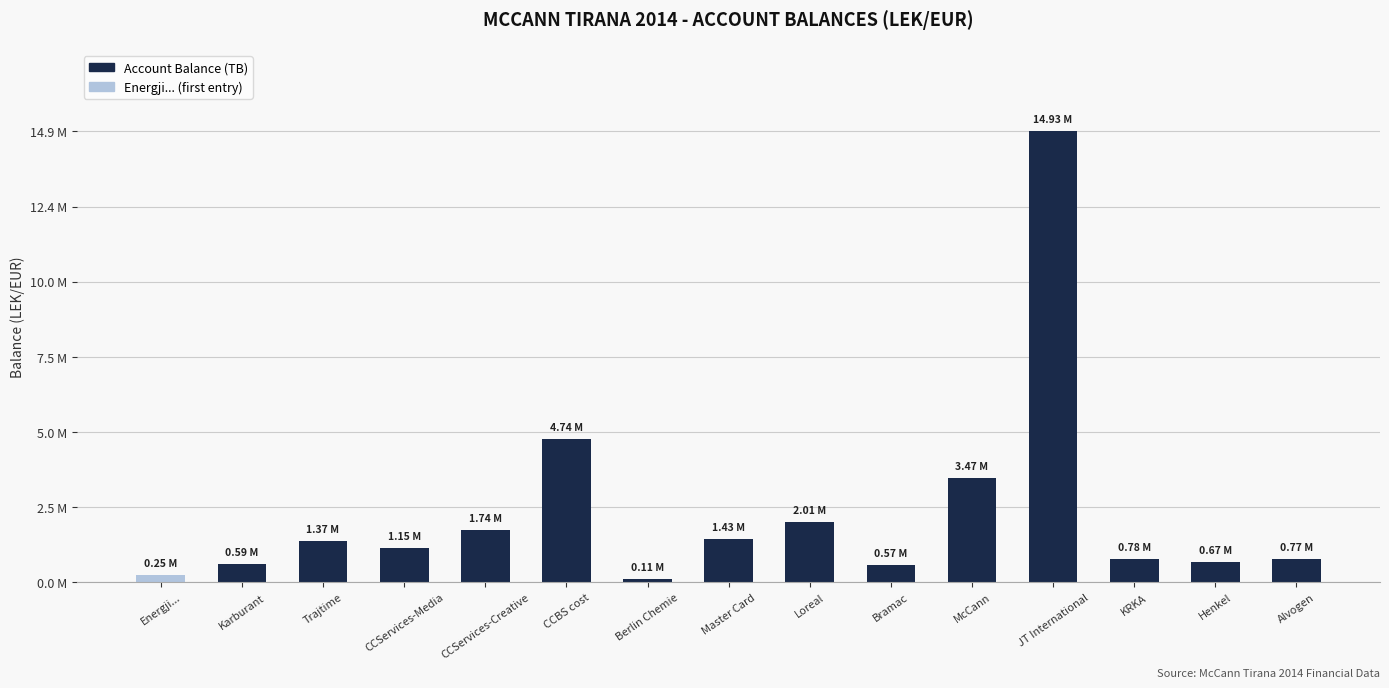

What is the label of the 2nd bar from the right?

Henkel